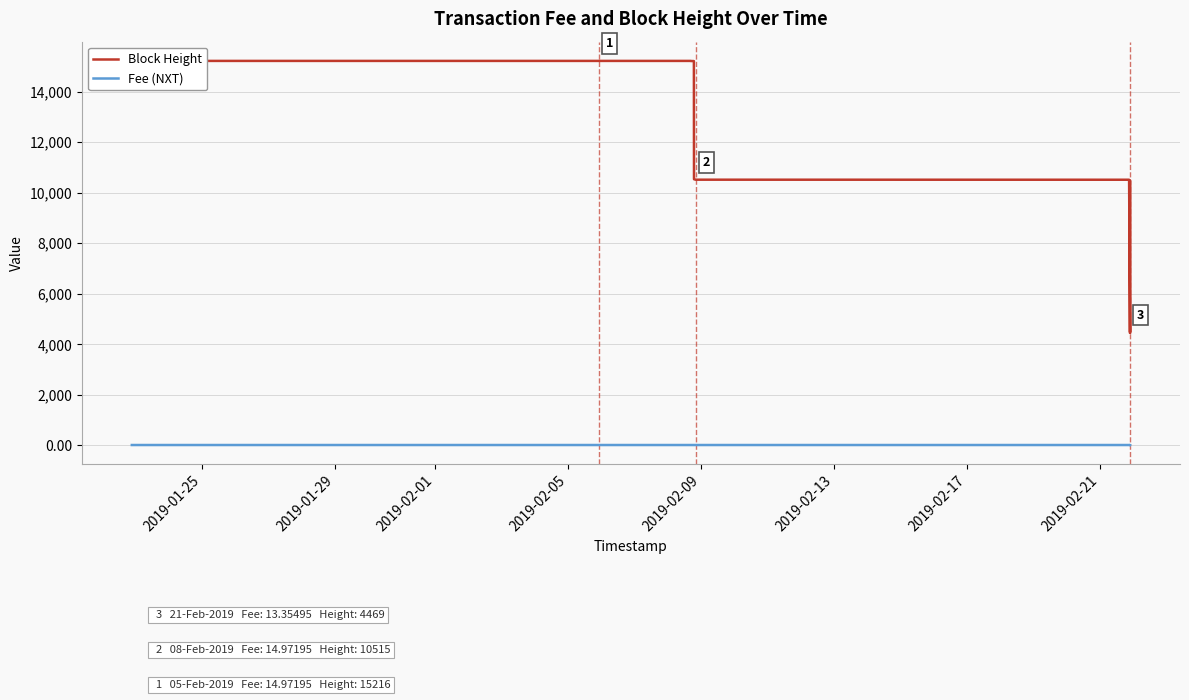

Which series has the widest spread of values?

Block Height